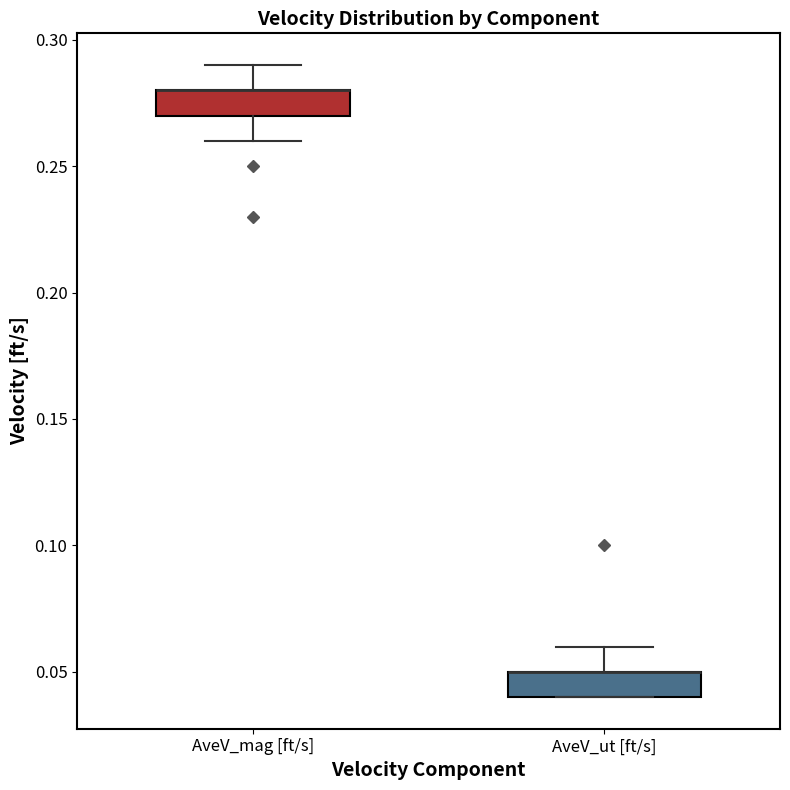

Reading left to right, read every box against the y-axis: the position of its median line, the range the box covers, and the ends of its whiskers. The values are not printed on the chart, so give them approximately, as read against the axis.

AveV_mag [ft/s]: median 0.28 (drawn on the box's upper edge), box 0.27 to 0.28, whiskers 0.26 to 0.29
AveV_ut [ft/s]: median 0.05 (drawn on the box's upper edge), box 0.04 to 0.05, whiskers 0.04 to 0.06